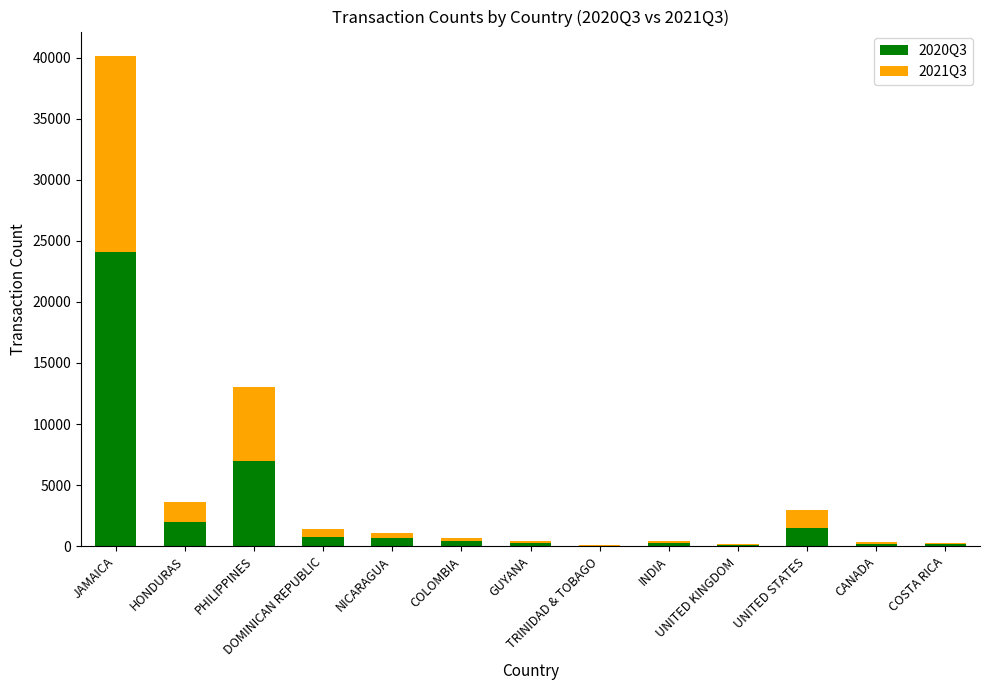

What are all the series names shown in the legend?

2020Q3, 2021Q3